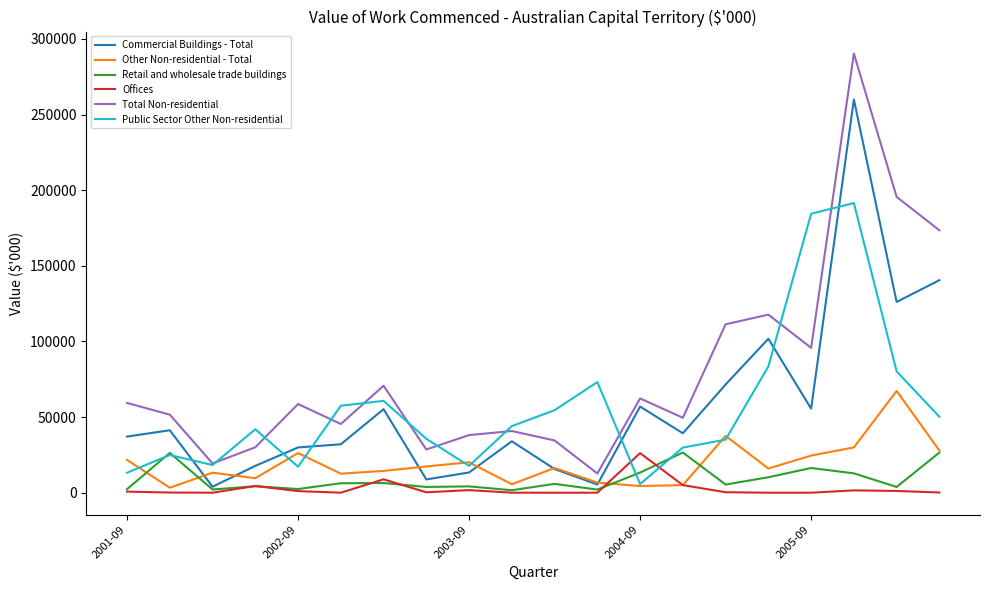

Which series has the largest range (max minus min)?

Total Non-residential